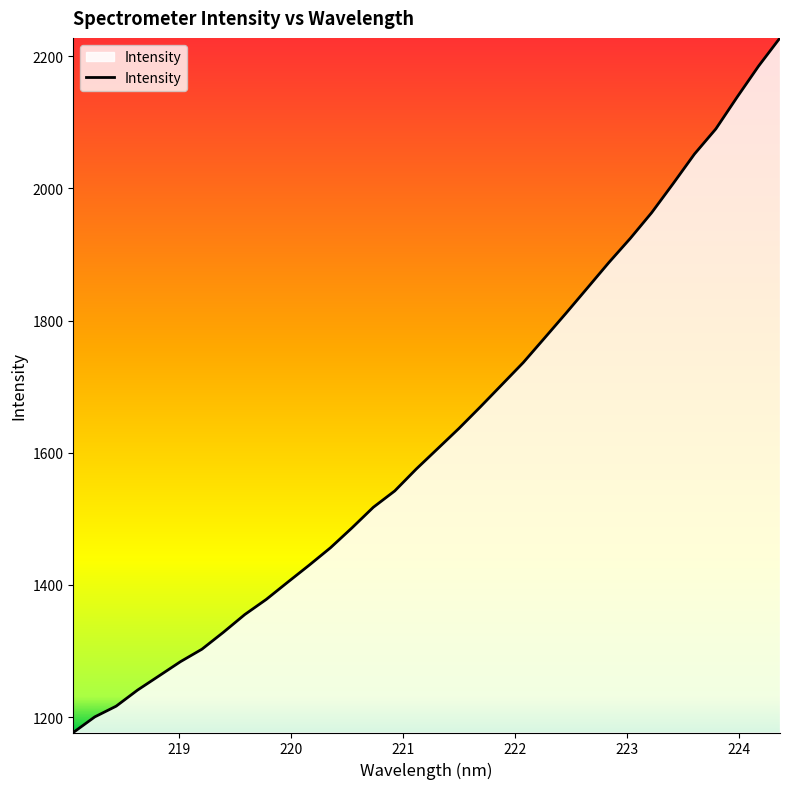

What is the difference between the maximum and minimum values?

1050.9